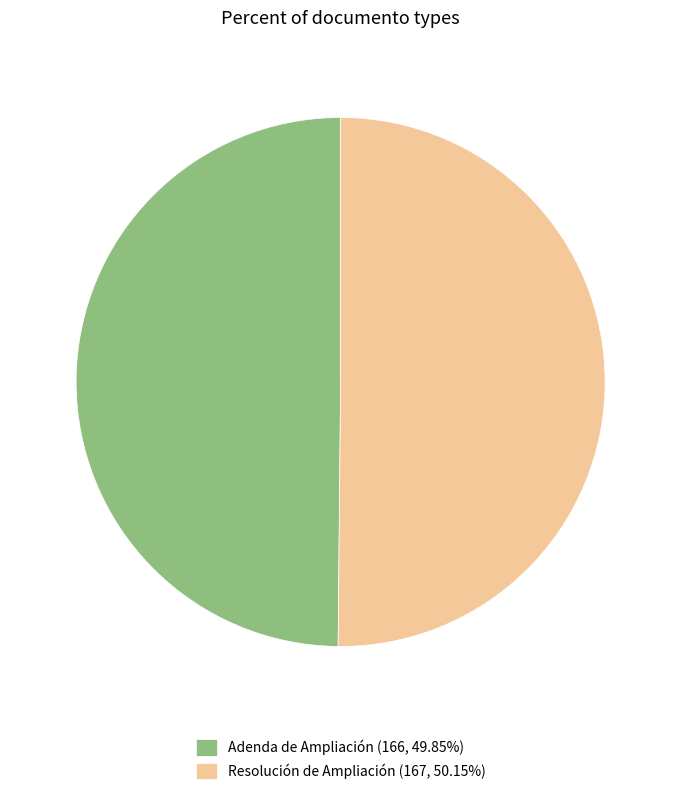

What is the ratio of the value at Resolución de Ampliación (167, 50.15%) to the value at Adenda de Ampliación (166, 49.85%)?

1.0